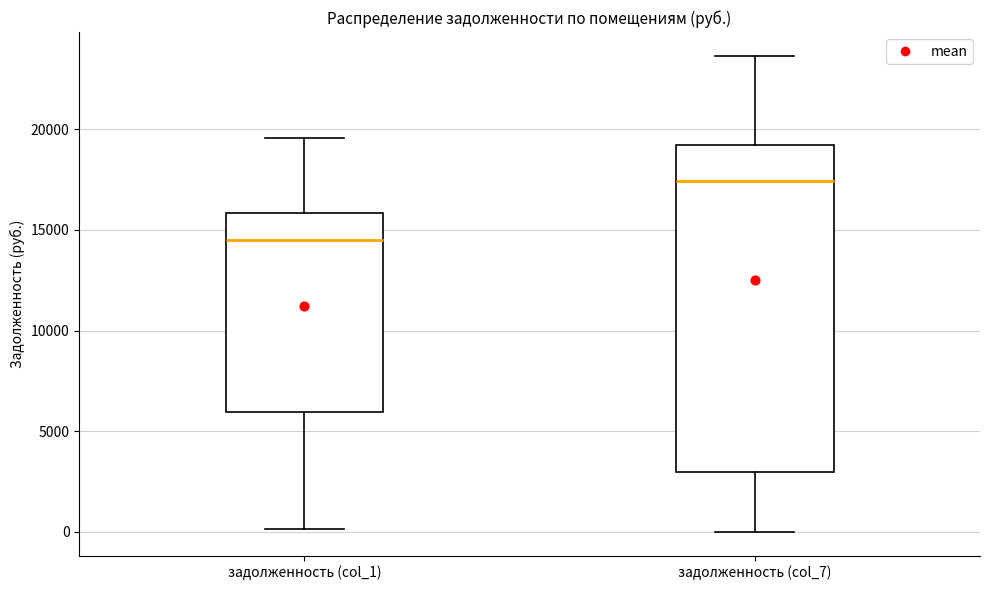

Reading left to right, transcribe this box plot: for each box, give where its median line is, the range the box spans, and where its two whiskers end, as read against the y-axis. The values are not printed on the chart, so give them approximately, as read against the axis.

задолженность (col_1): median 14500, box 6000 to 16000, whiskers 0 to 19500
задолженность (col_7): median 17500, box 3000 to 19000, whiskers 0 to 23500